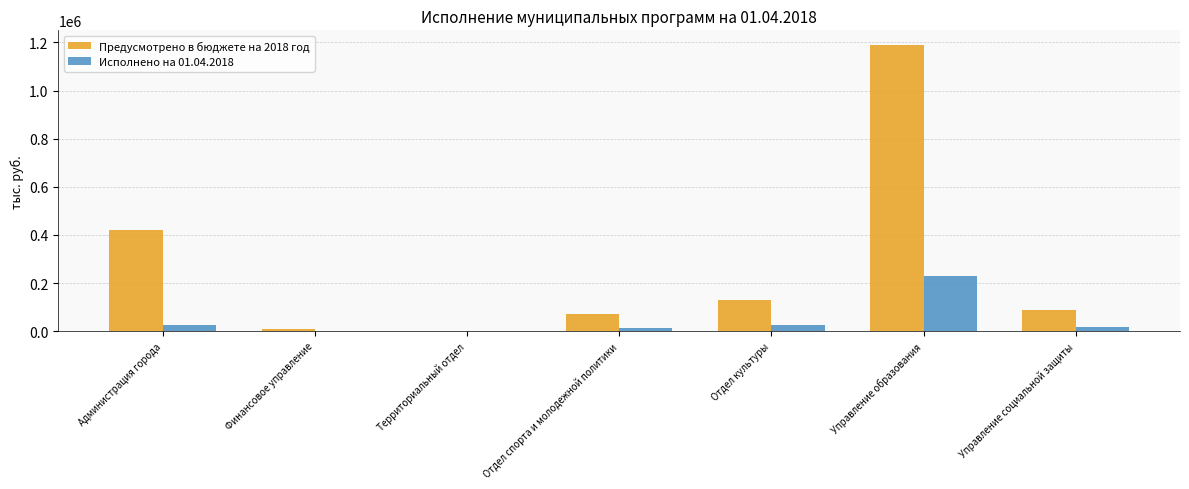

Count the number of data series in this chart.

2